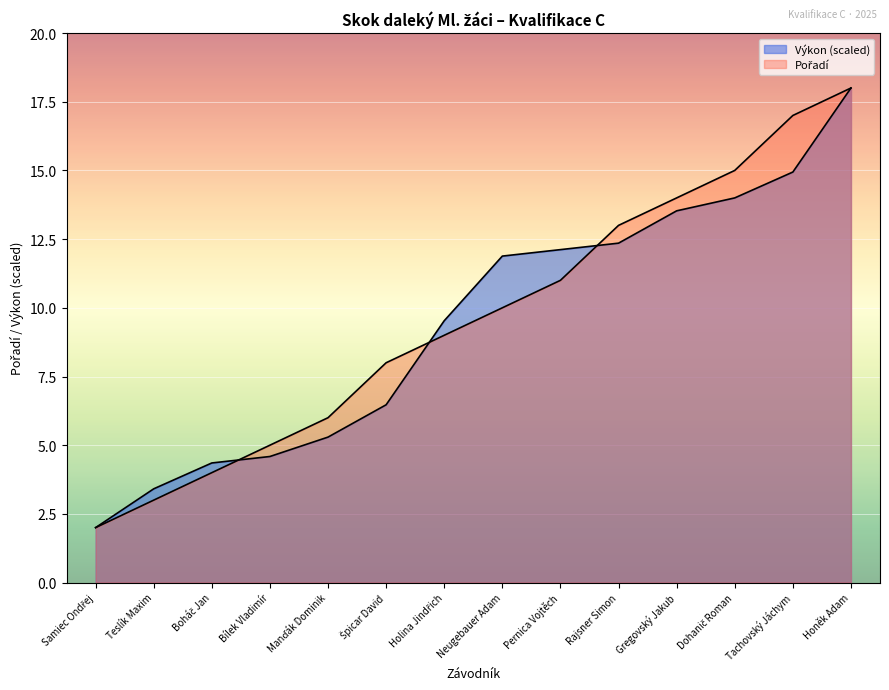

What position from the right is Špicar David?

9